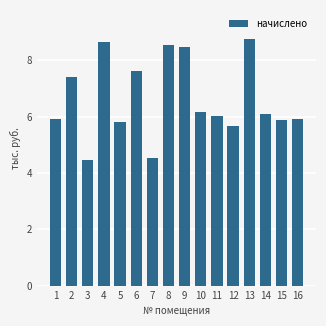

Does the chart contain any negative values?

No